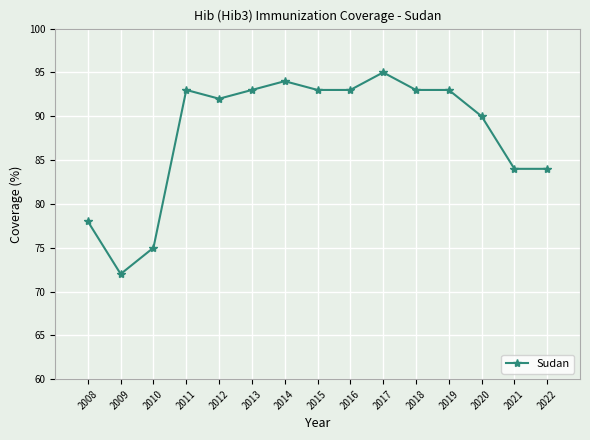

Which has a higher value, 2020 or 2017?

2017